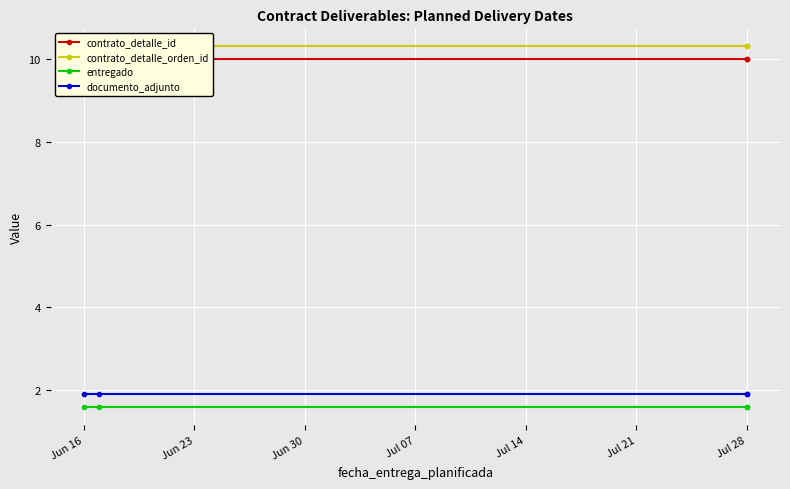

Is the value of contrato_detalle_orden_id at Jun 23 greater than the value of documento_adjunto at Jul 07?

Yes